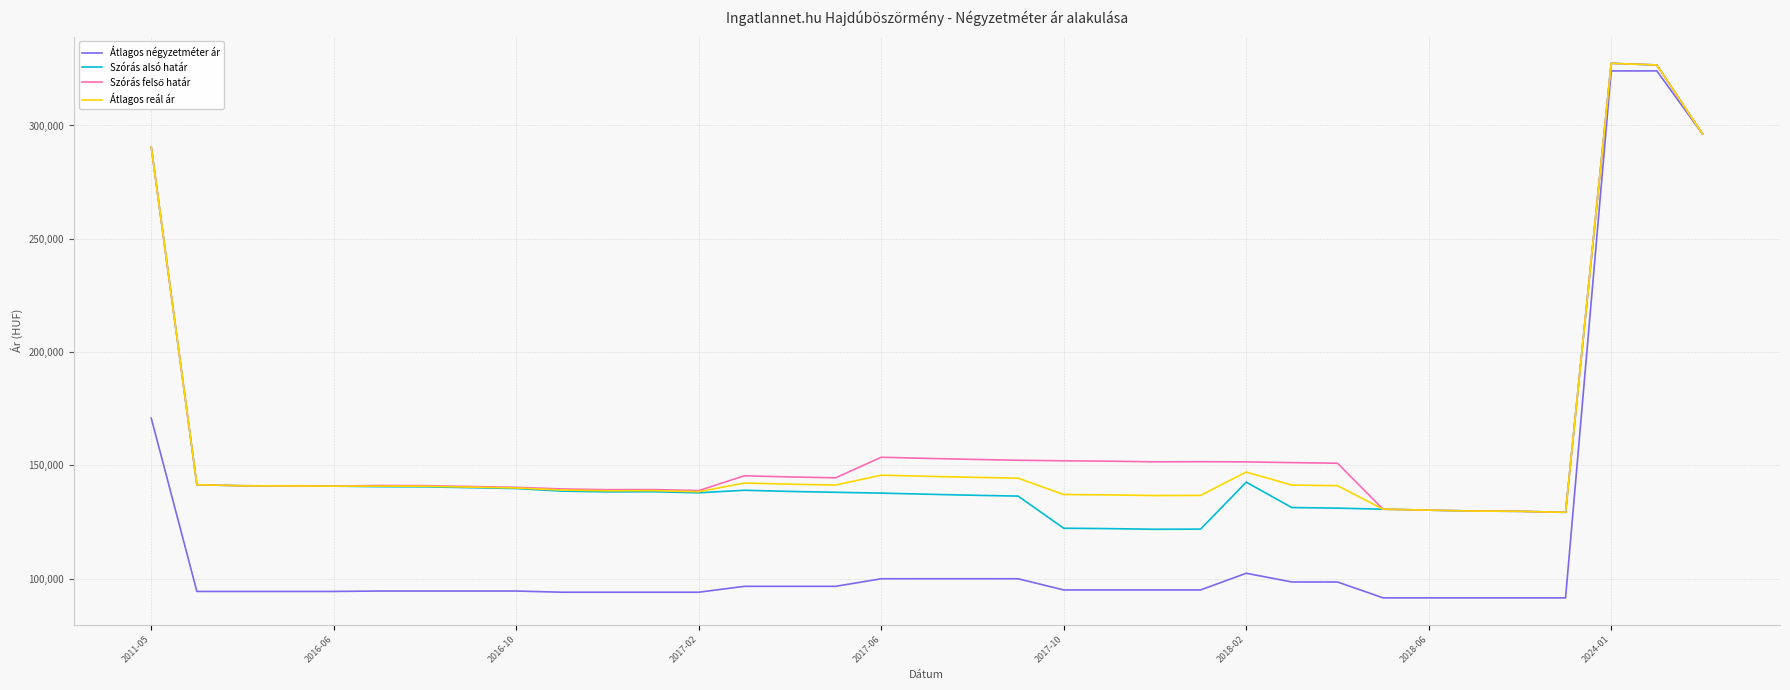

What is the highest value of the Szórás alsó határ series?

327416